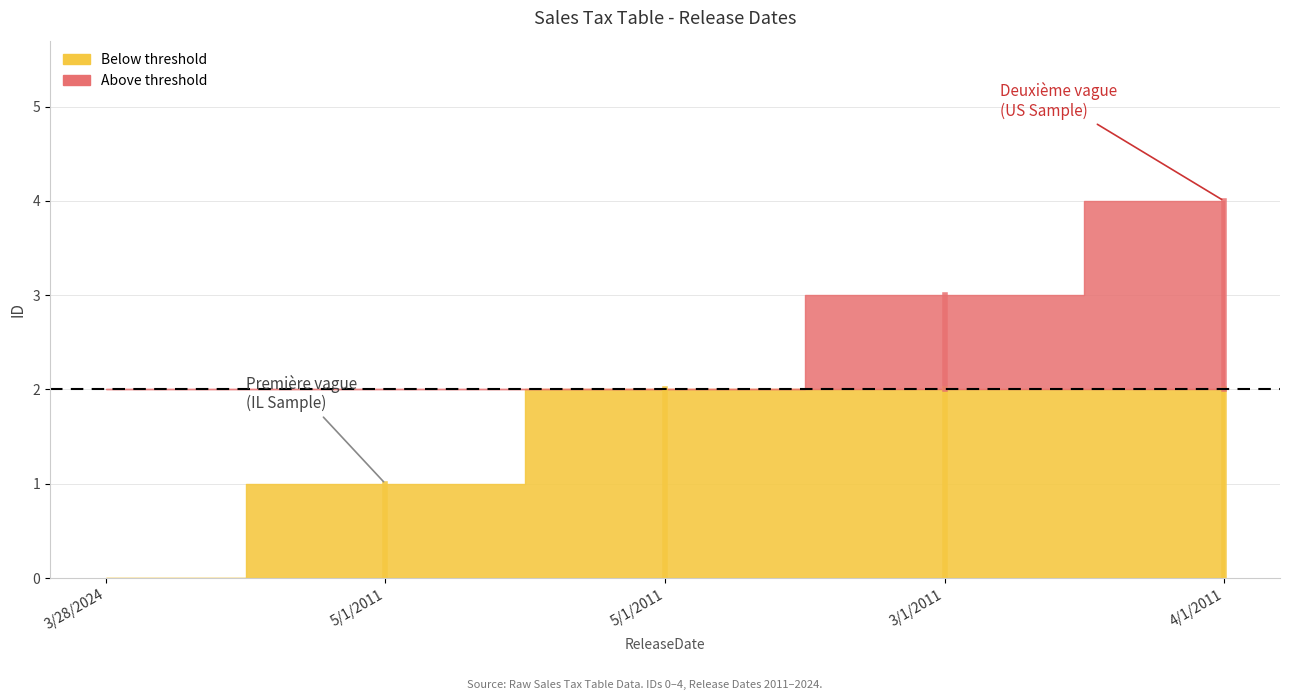

Reading left to right, what are all the values shown in this chart?

0	1	2	3	4